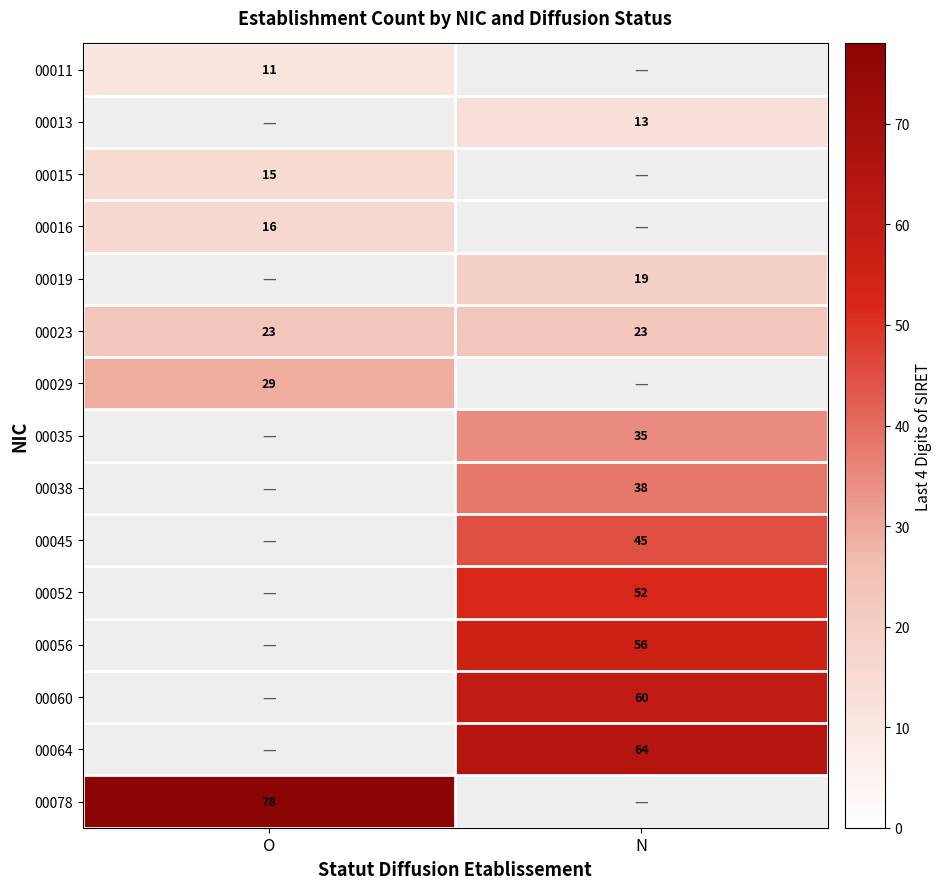

The 00013 series shows 22 at N. True or false?

False